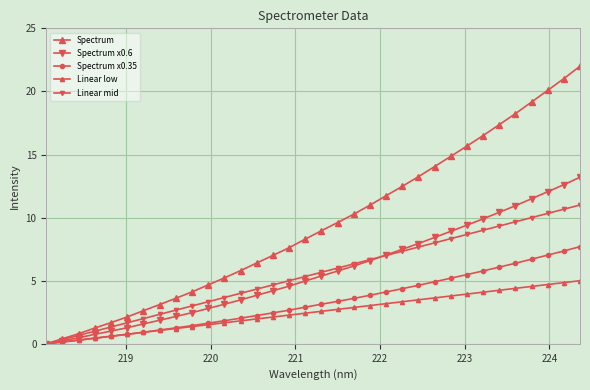

List the series in order of their peak value, highest first.

Spectrum, Spectrum x0.6, Linear mid, Spectrum x0.35, Linear low